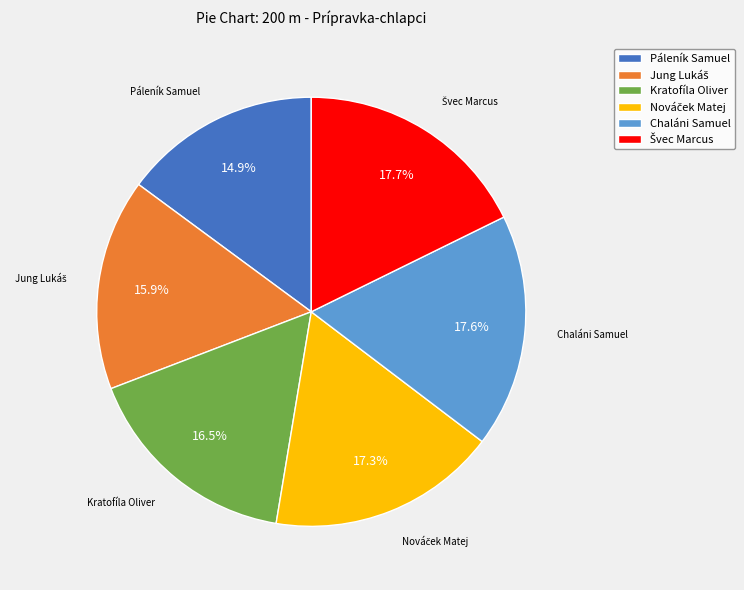

Does any single category account for the majority?

No